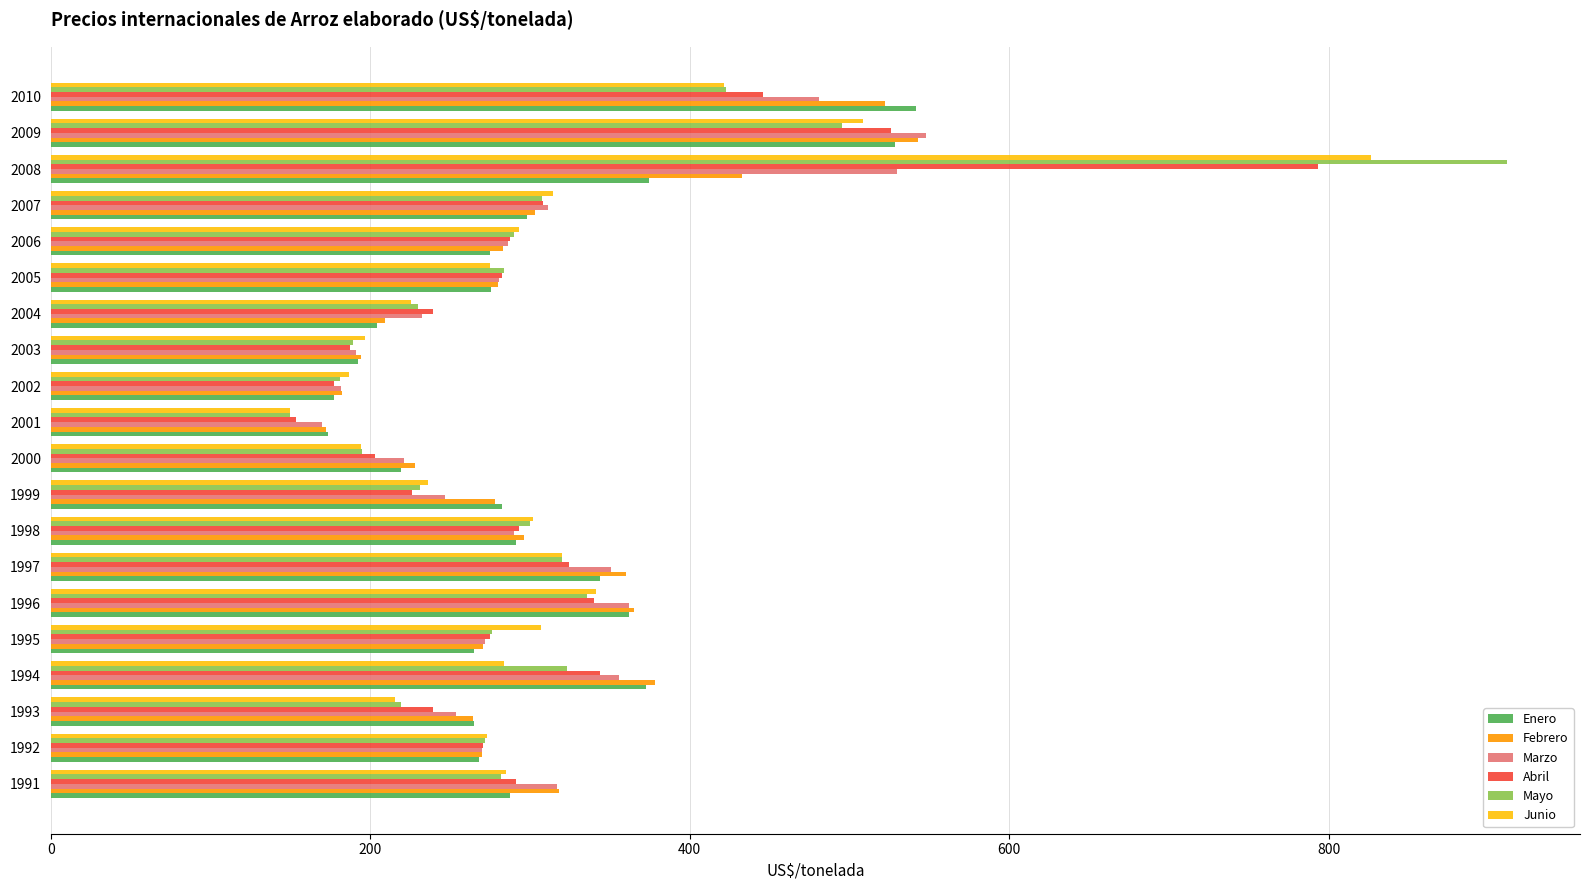

What is the difference between the Abril values at 1991 and 2001?

137.3